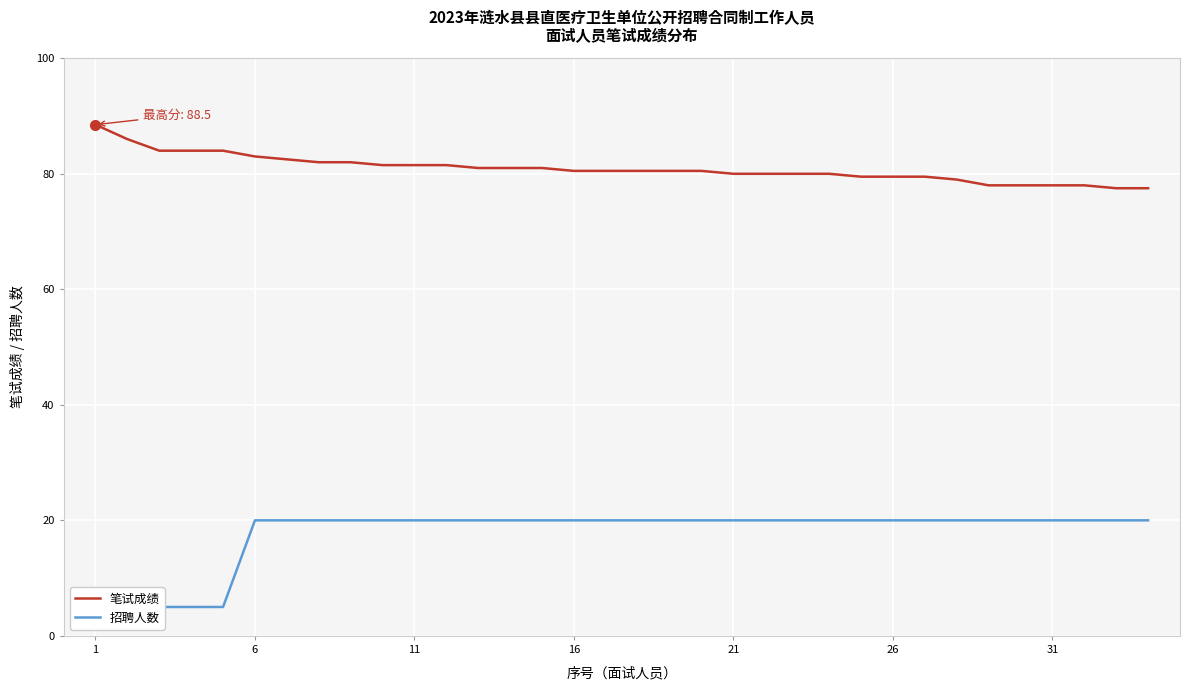

Is it true that 笔试成绩 equals 80.0 at 21?

True